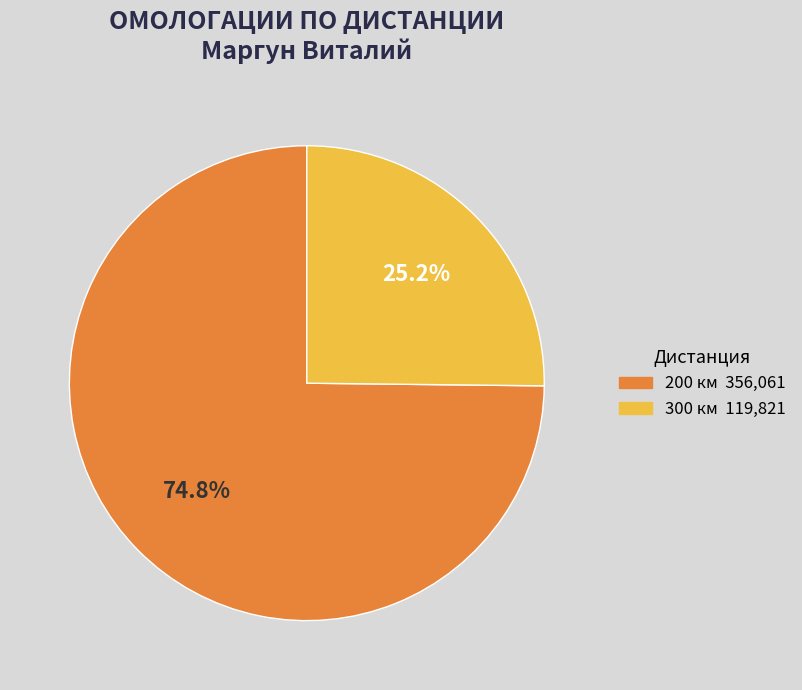

The 200 slice represents 75% of the pie. True or false?

True